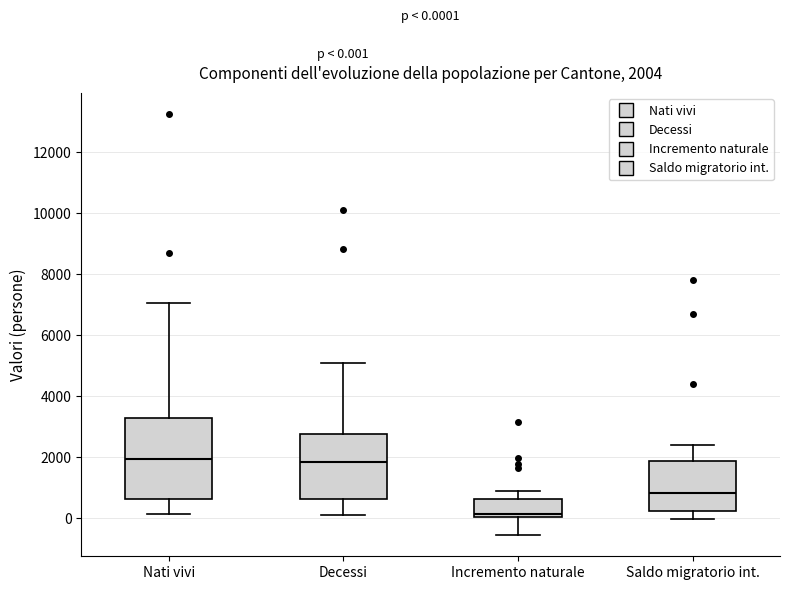

Which box is the tallest, from its lower edge to its upper edge?

Nati vivi